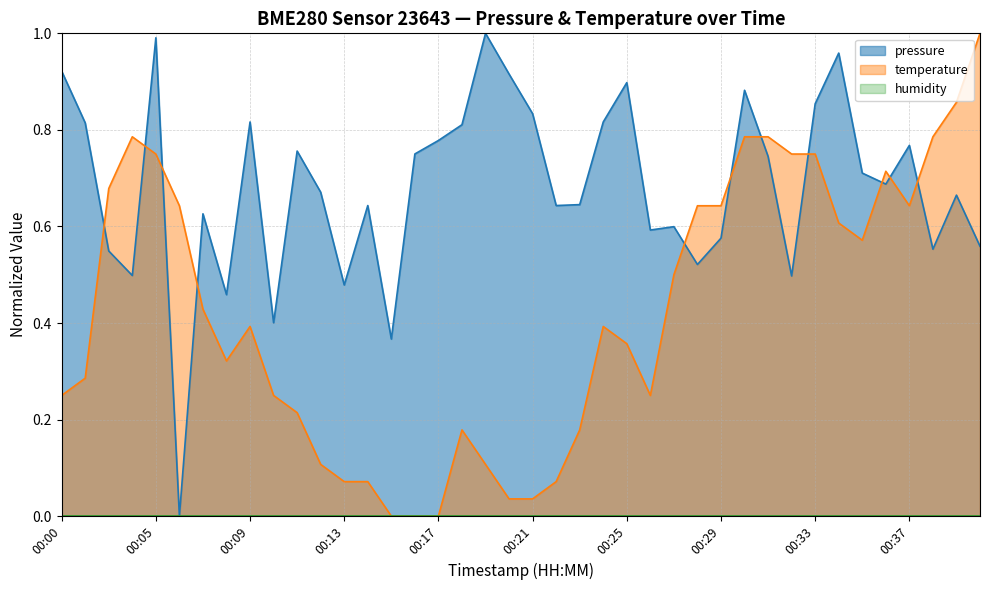

Reading left to right, extract all data points from this chart.

pressure: 0.9	0.8	0.5	0.5	1.0	0.0	0.6	0.5	0.8	0.4	0.8	0.7	0.5	0.6	0.4	0.8	0.8	0.8	1.0	0.9	0.8	0.6	0.6	0.8	0.9	0.6	0.6	0.5	0.6	0.9	0.7	0.5	0.9	1.0	0.7	0.7	0.8	0.6	0.7	0.6
temperature: 0.2	0.3	0.7	0.8	0.7	0.6	0.4	0.3	0.4	0.2	0.2	0.1	0.1	0.1	0.0	0.0	0.0	0.2	0.1	0.0	0.0	0.1	0.2	0.4	0.4	0.2	0.5	0.6	0.6	0.8	0.8	0.7	0.7	0.6	0.6	0.7	0.6	0.8	0.9	1.0